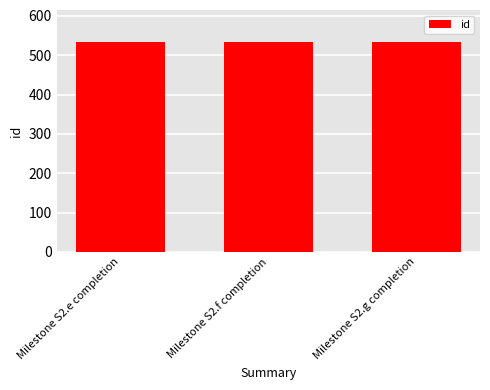

What is the change in value from Milestone S2.e completion to Milestone S2.g completion?

+2